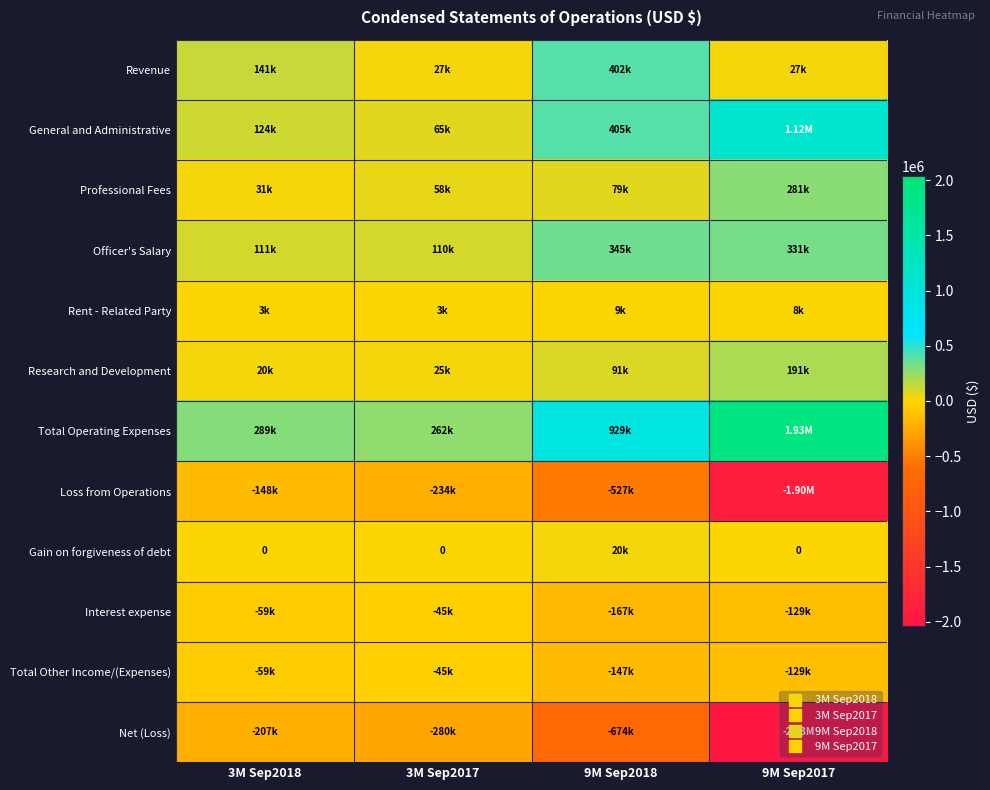

Is the value of Loss from Operations at 3M Sep2018 greater than the value of Total Operating Expenses at 3M Sep2017?

No